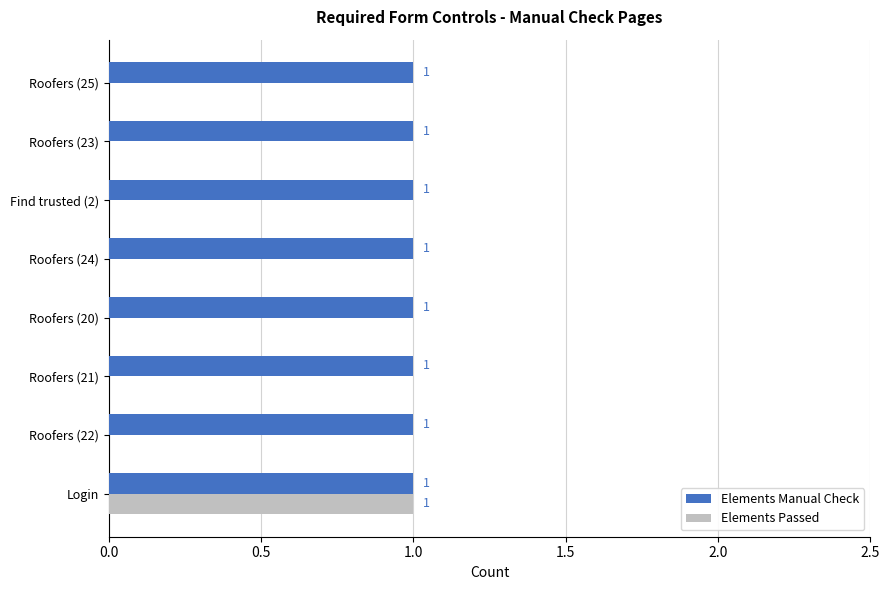

True or false: Elements Manual Check has a value of 1 at Login.

True